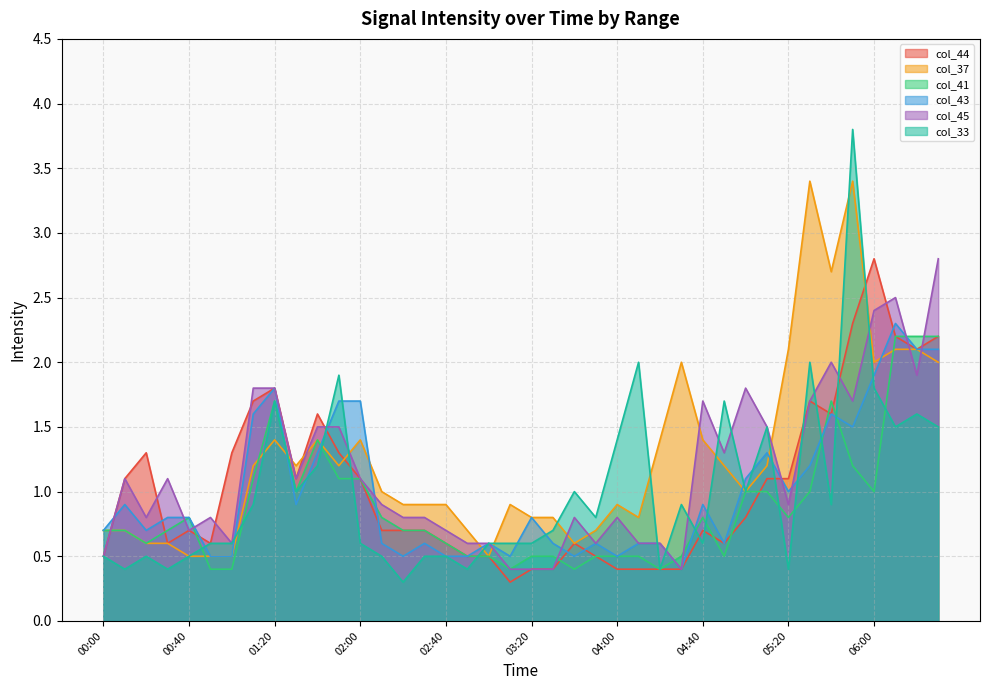

Which series has the largest total across all categories?

col_37